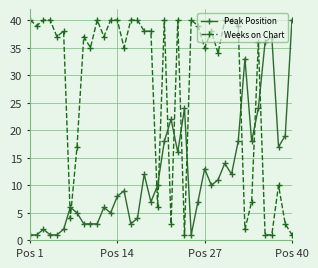

What is the sum of all Peak Position values?

482